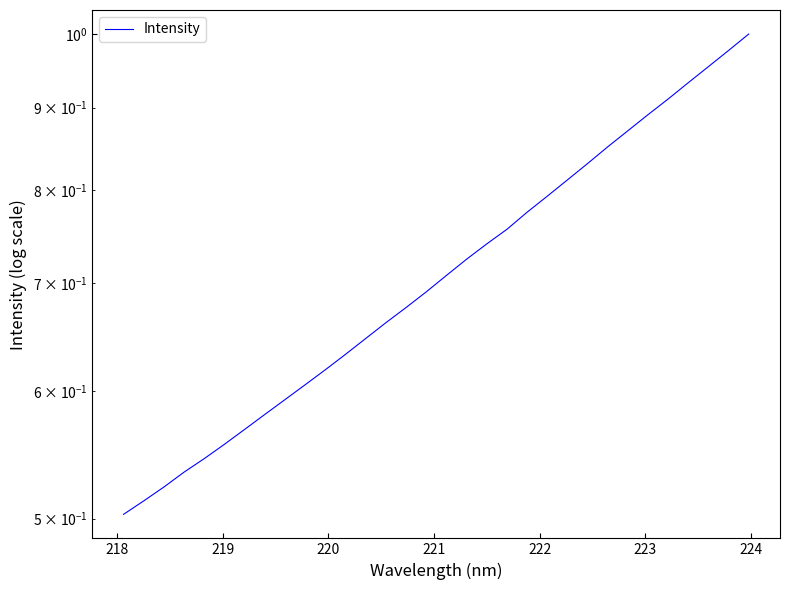

What is the maximum value shown in the chart?

1.0